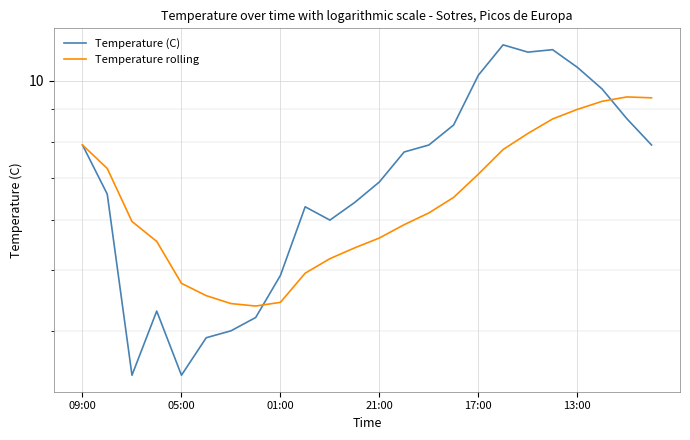

What is the approximate value of Temperature (C) at 14?

7.9